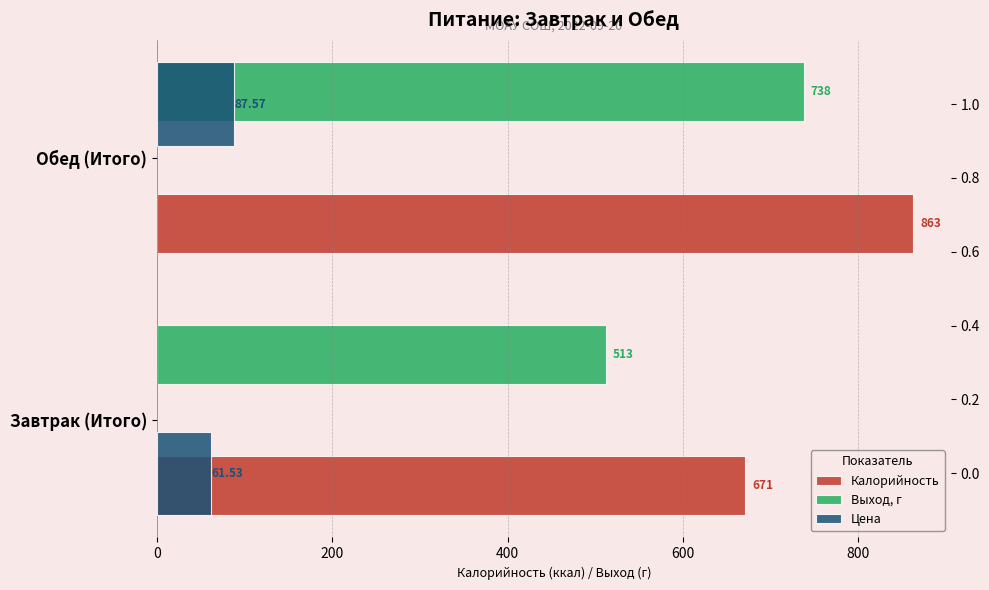

How many bars are there in total?

6